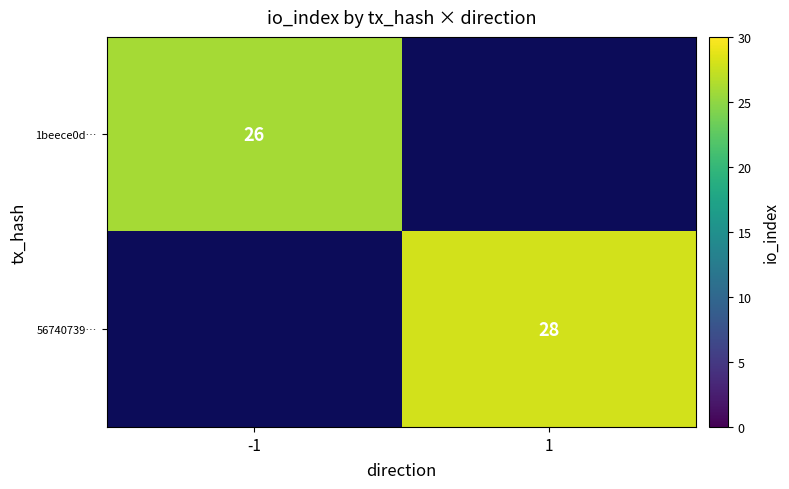

The value of 1beece0d… at -1 is 42. True or false?

False